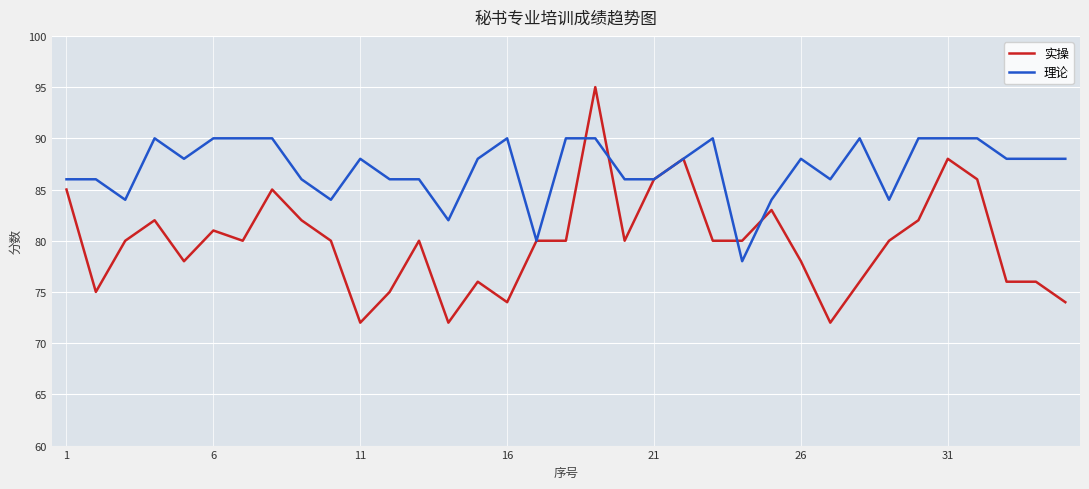

Which series has the widest spread of values?

实操